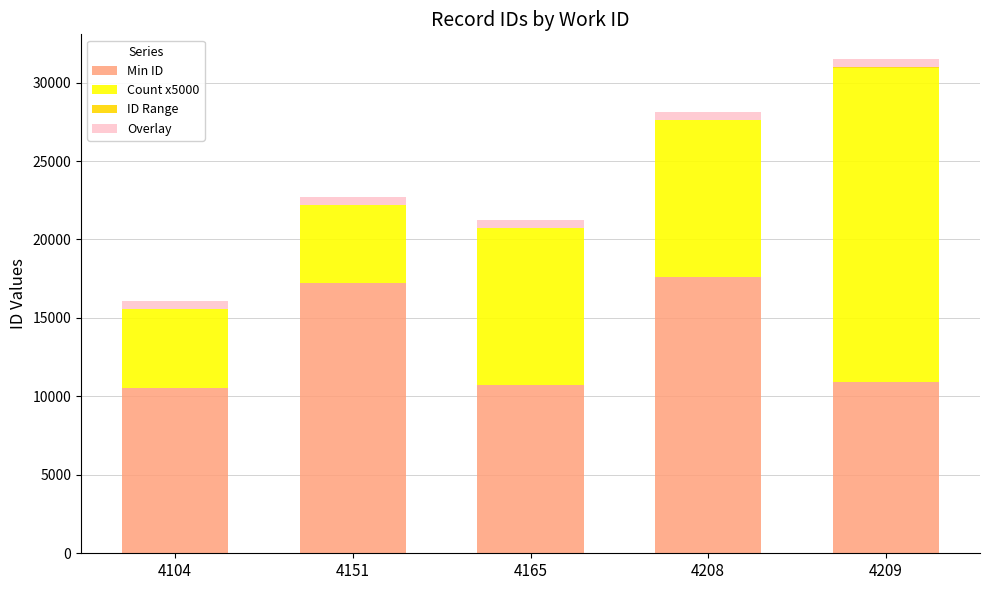

At which category is the sum across all series the highest?

4209